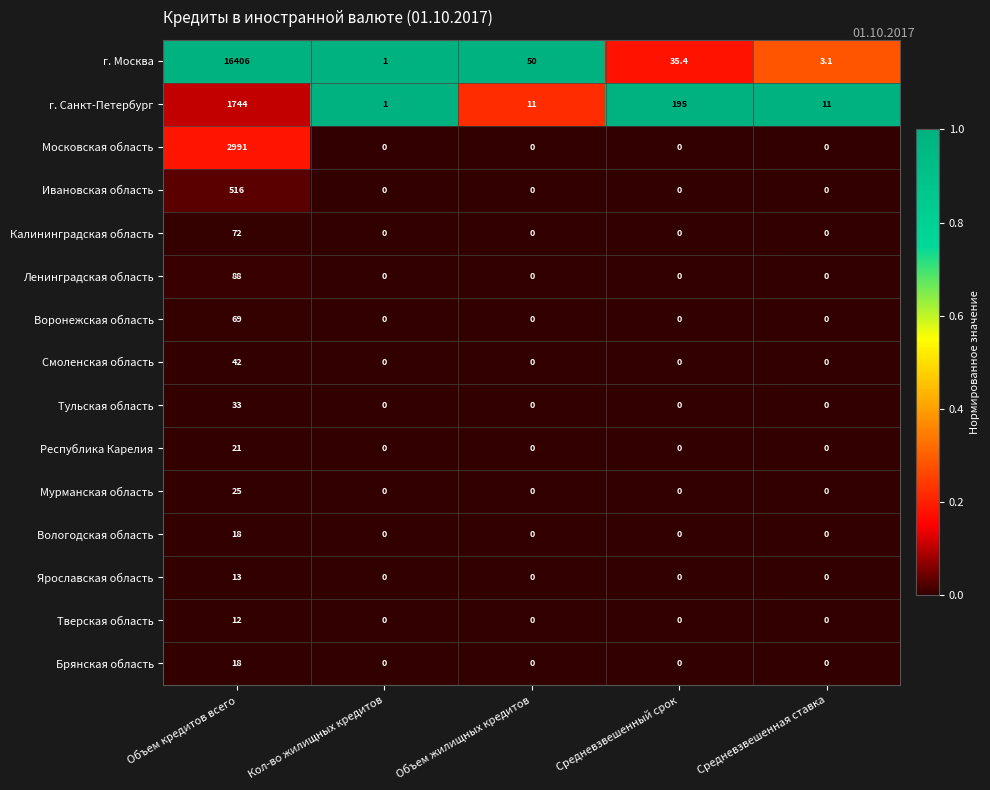

What is the total value across all series at Средневзвешенная ставка?

14.1